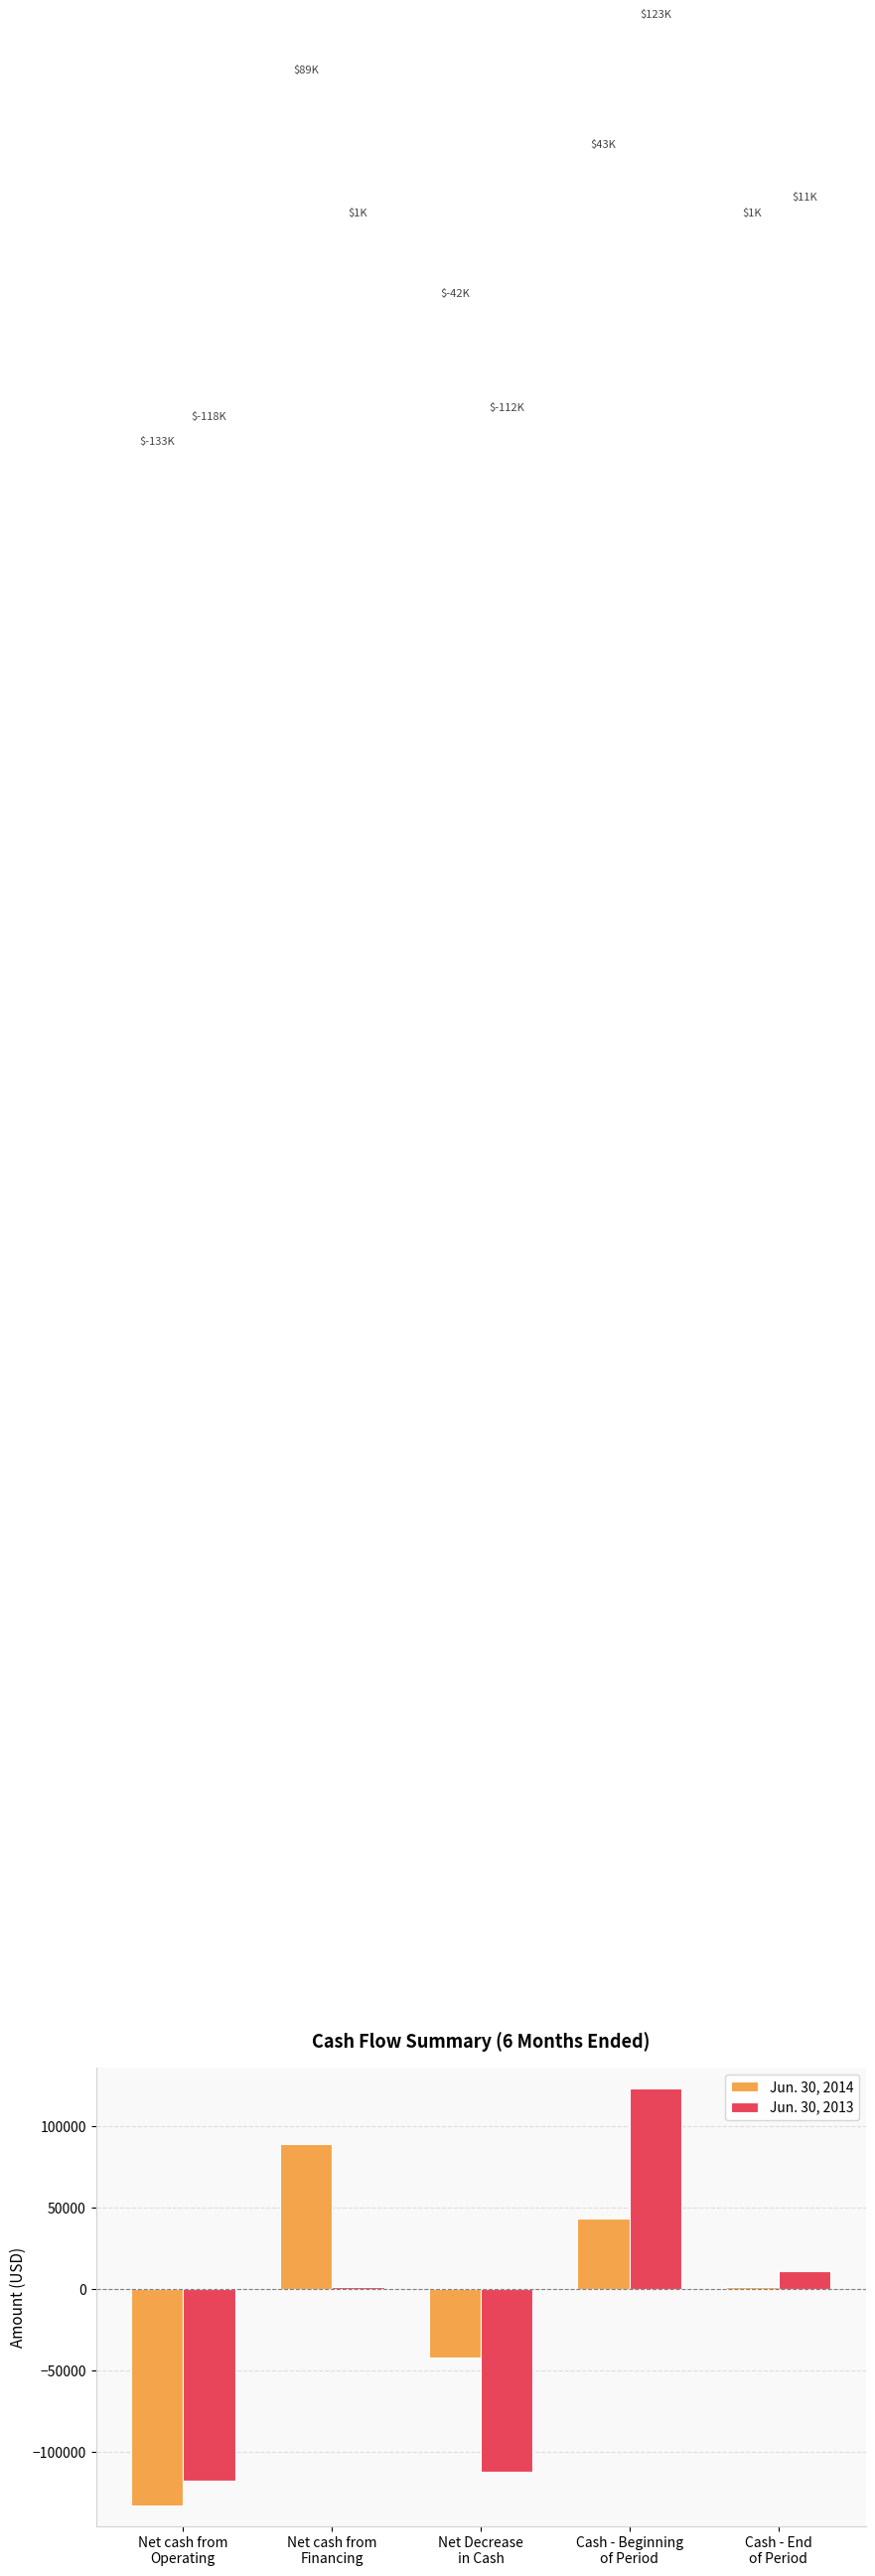

What is the difference between the second highest and second lowest values in the Jun. 30, 2014 series?

85000